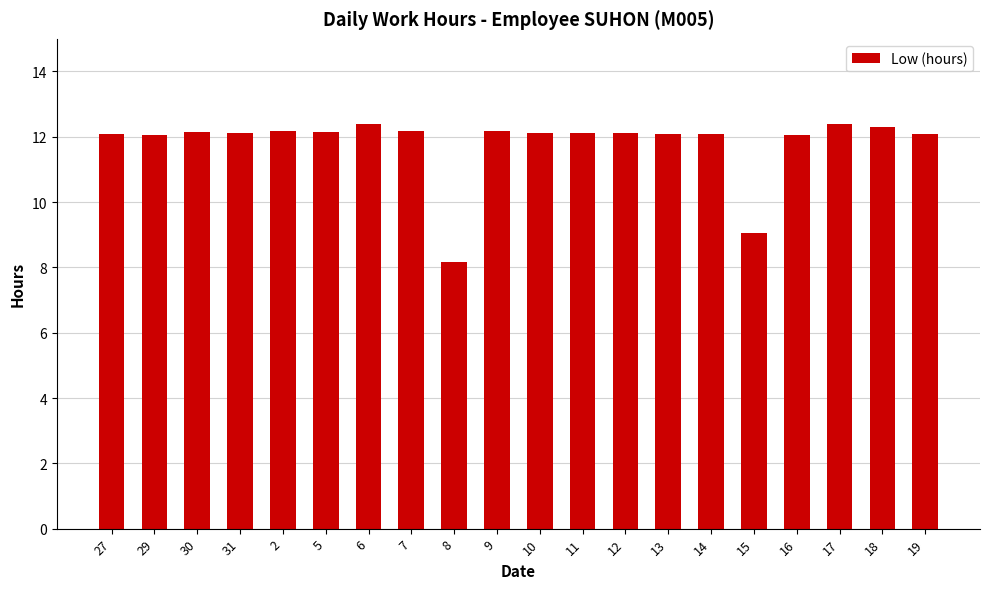

What is the value of the 5th bar from the left?

12.2